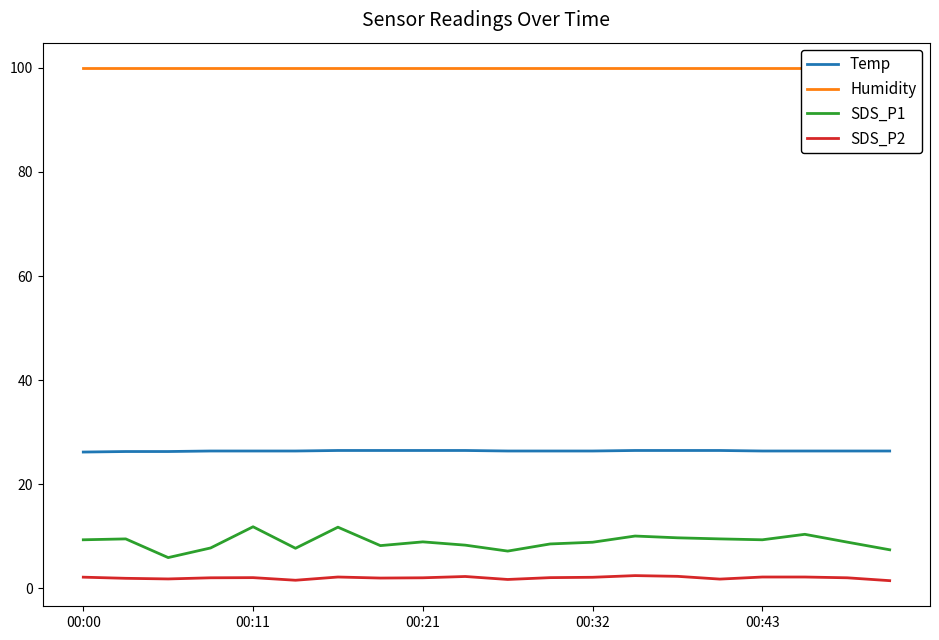

Is this an area chart (filled region under the line)?

No